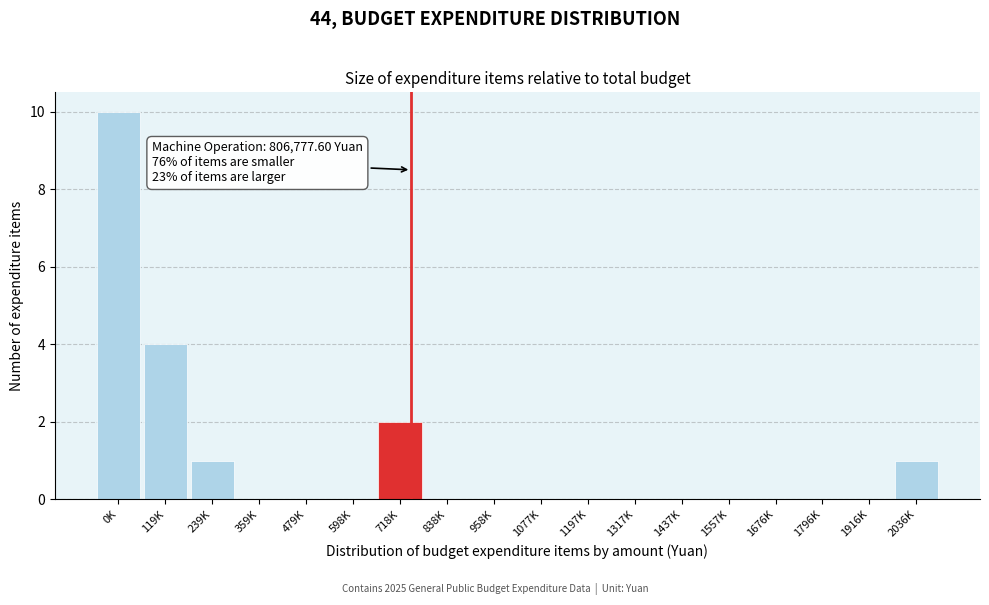

Reading left to right, list all the values displayed in this chart.

0K=10	119K=4	239K=1	359K=0	479K=0	598K=0	718K=2	838K=0	958K=0	1077K=0	1197K=0	1317K=0	1437K=0	1557K=0	1676K=0	1796K=0	1916K=0	2036K=1